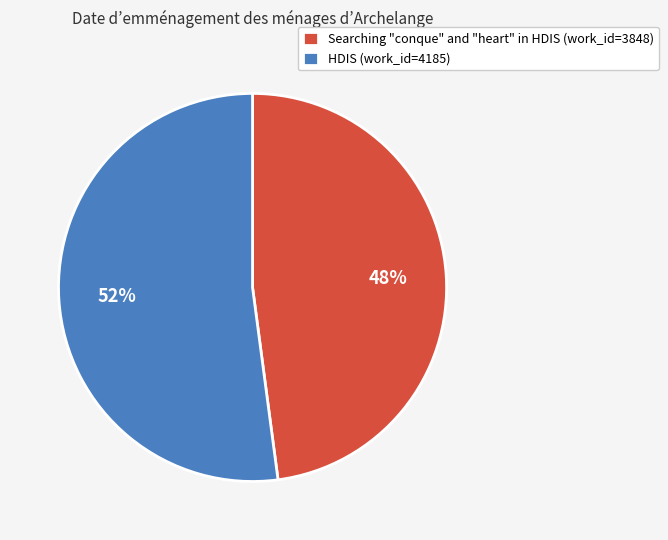

Combined, do HDIS (work_id=4185) and Searching "conque" and "heart" in HDIS (work_id=3848) account for over 50%?

Yes